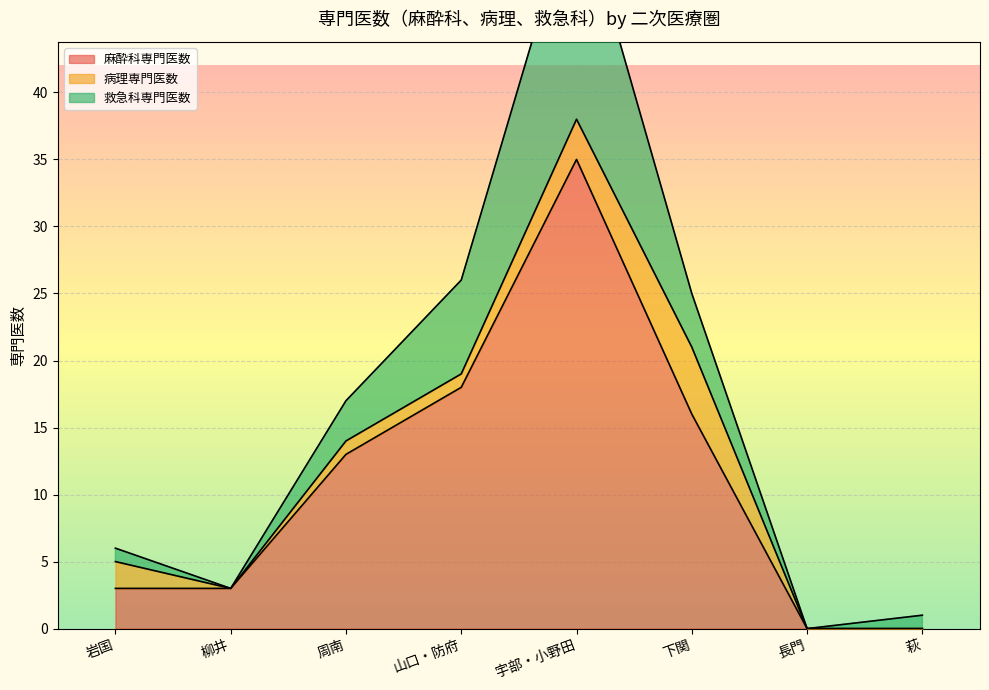

Is it true that 麻酔科専門医数 equals 18 at 山口・防府?

True